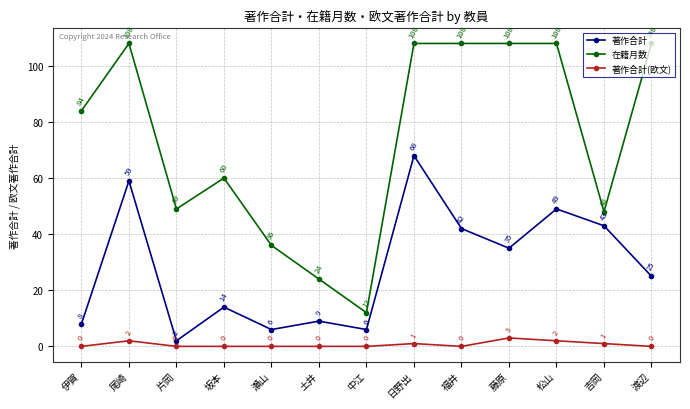

Does the chart have visible grid lines?

Yes